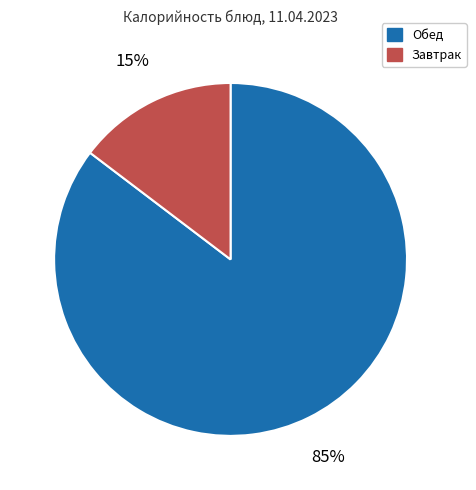

To the nearest percent, what percentage of the pie is Обед?

85%